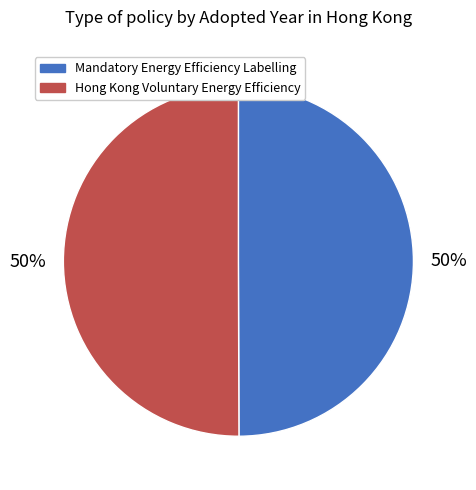

To the nearest percent, what percentage of the pie is Hong Kong Voluntary Energy Efficiency?

50%